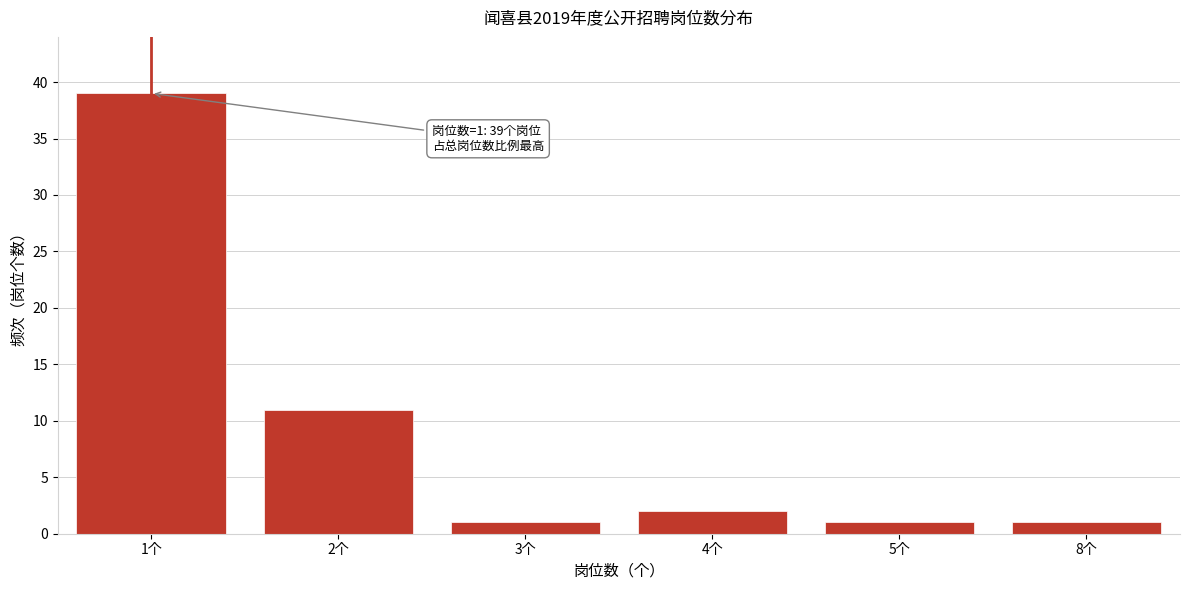

Reading left to right, what are all the values shown in this chart?

39	11	1	2	1	1